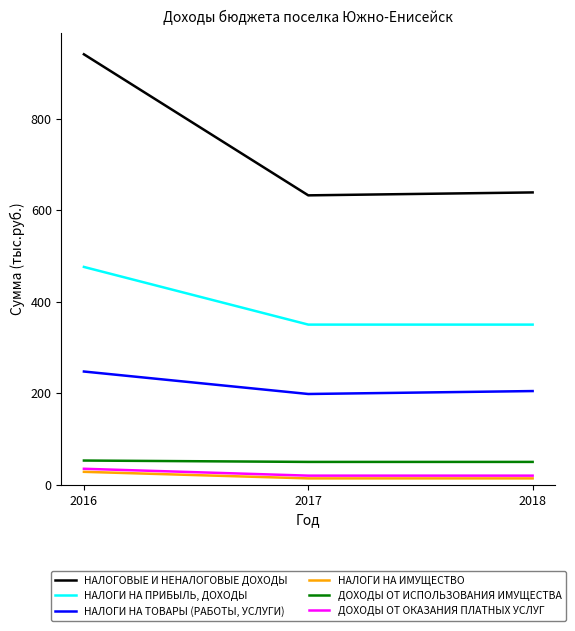

At which label is НАЛОГОВЫЕ И НЕНАЛОГОВЫЕ ДОХОДЫ closest to 786?

2018